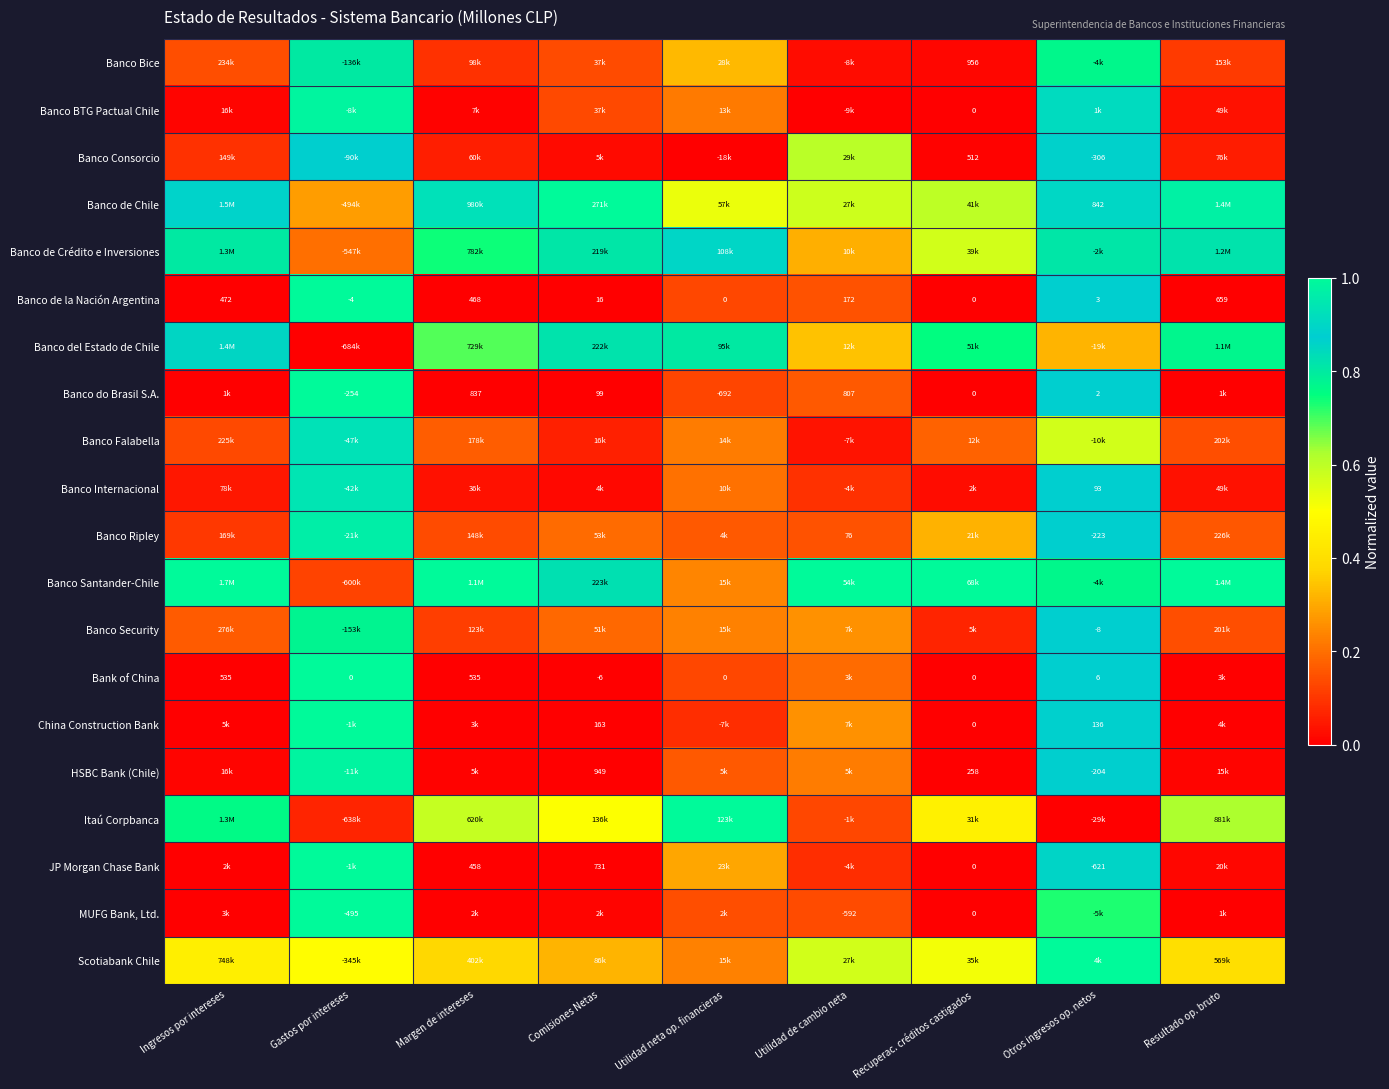

Is the value of JP Morgan Chase Bank at Otros ingresos op. netos greater than the value of Banco do Brasil S.A. at Otros ingresos op. netos?

No